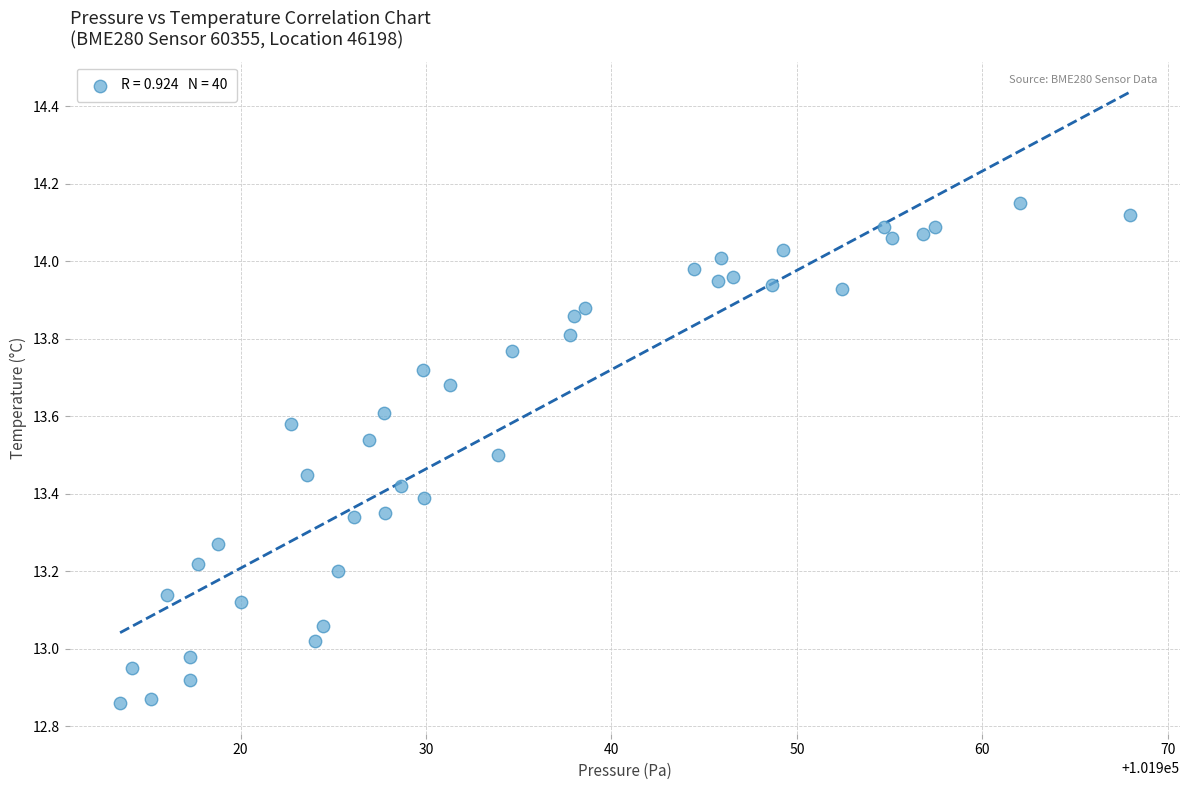

What is the range of Y values (max minus min)?

1.3